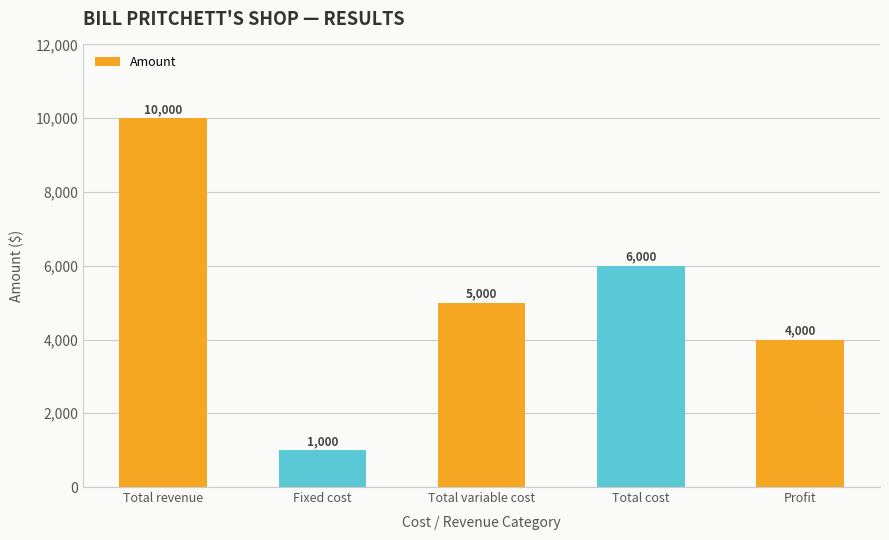

Reading left to right, what are all the values shown in this chart?

10000	1000	5000	6000	4000